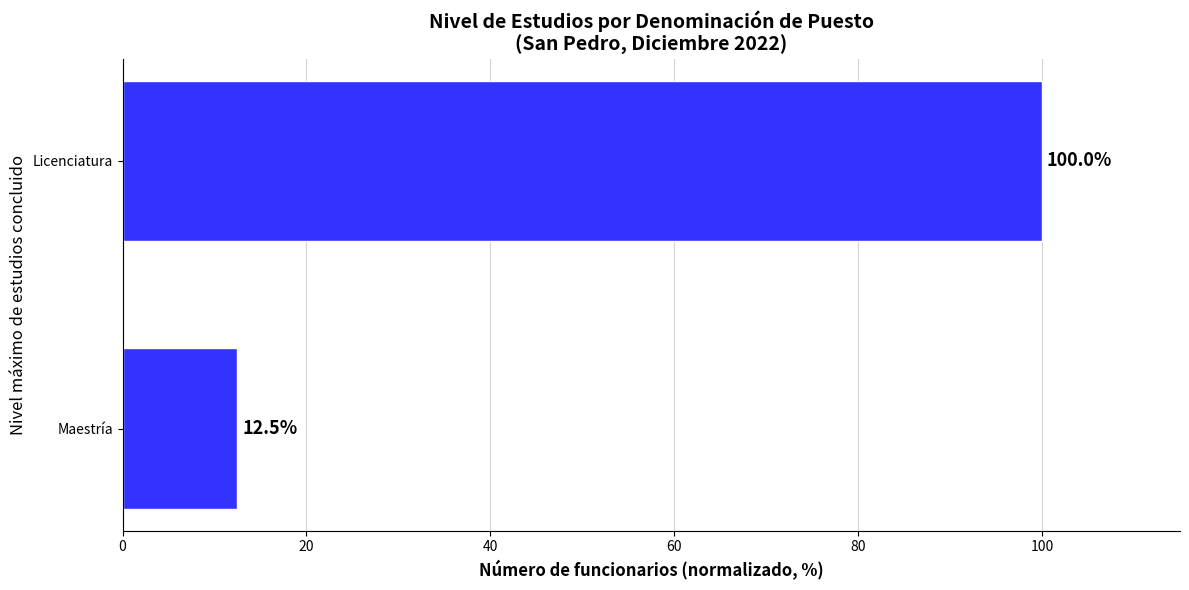

Which category has the highest value across all series?

Licenciatura